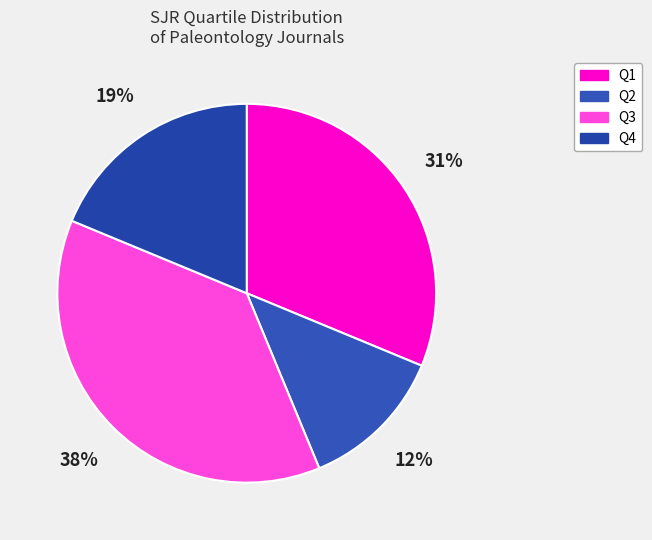

What percentage is the Q1 slice, to the nearest percent?

31%